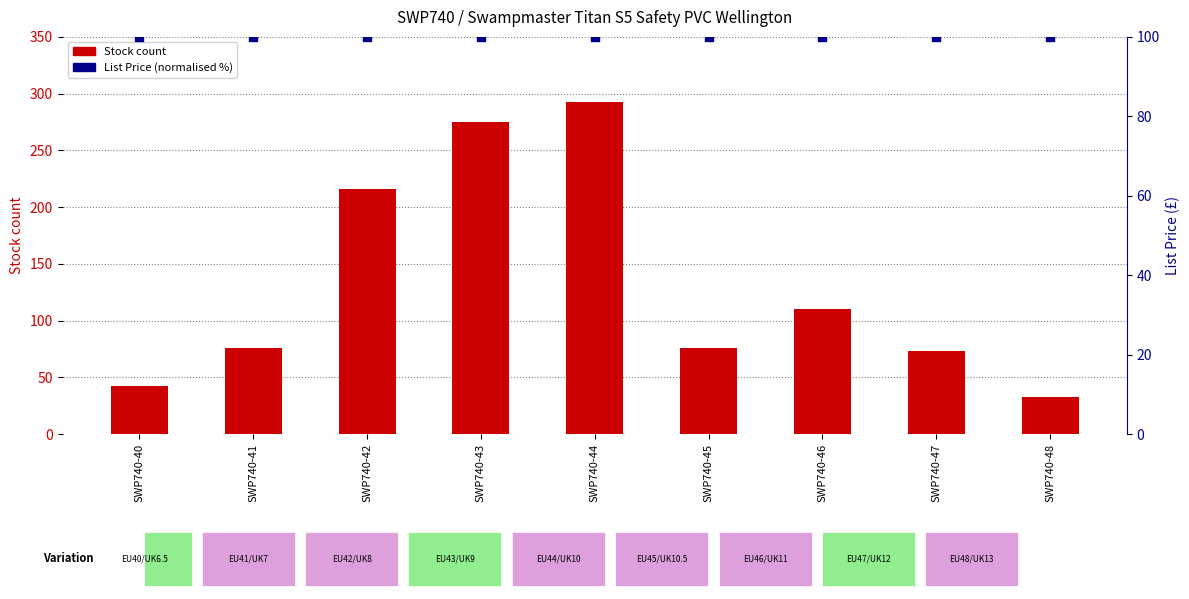

Which series reaches the minimum Y coordinate?

Stock count